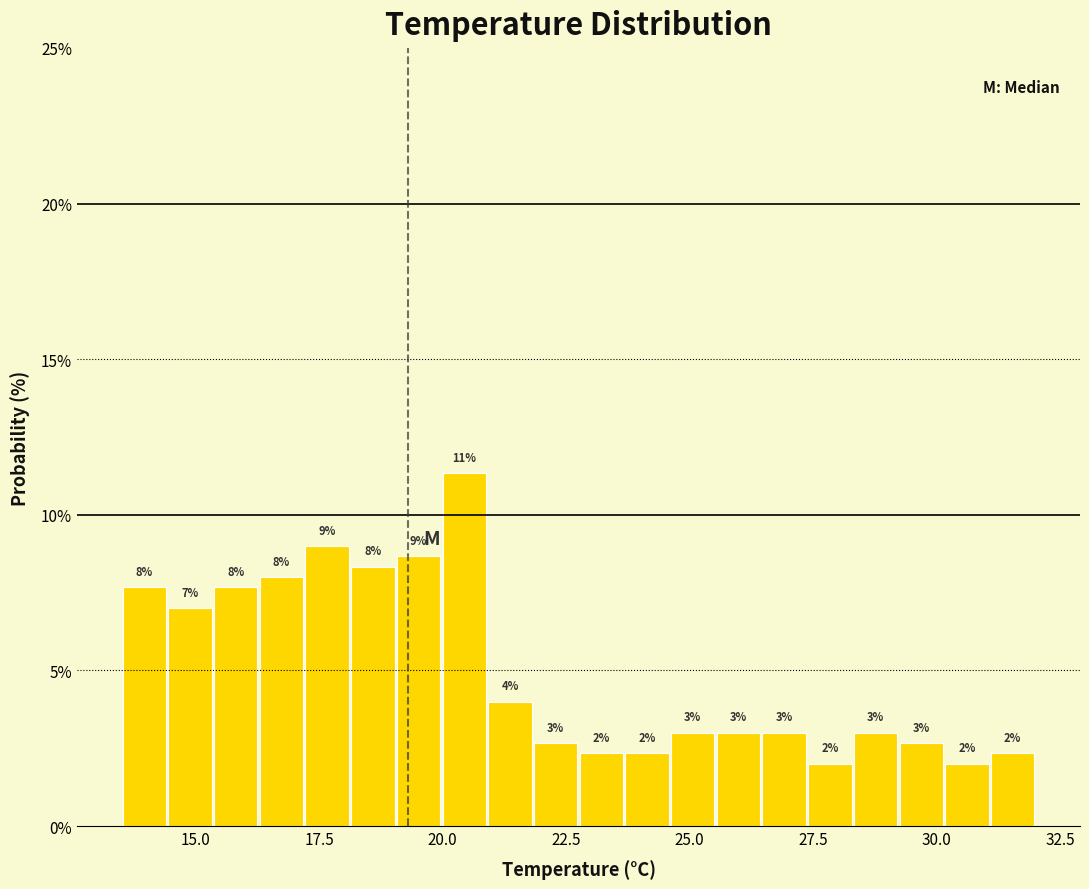

Around what value on the x-axis is the tallest bar? Give the approximate position of its centre, as read against the axis.

20.5